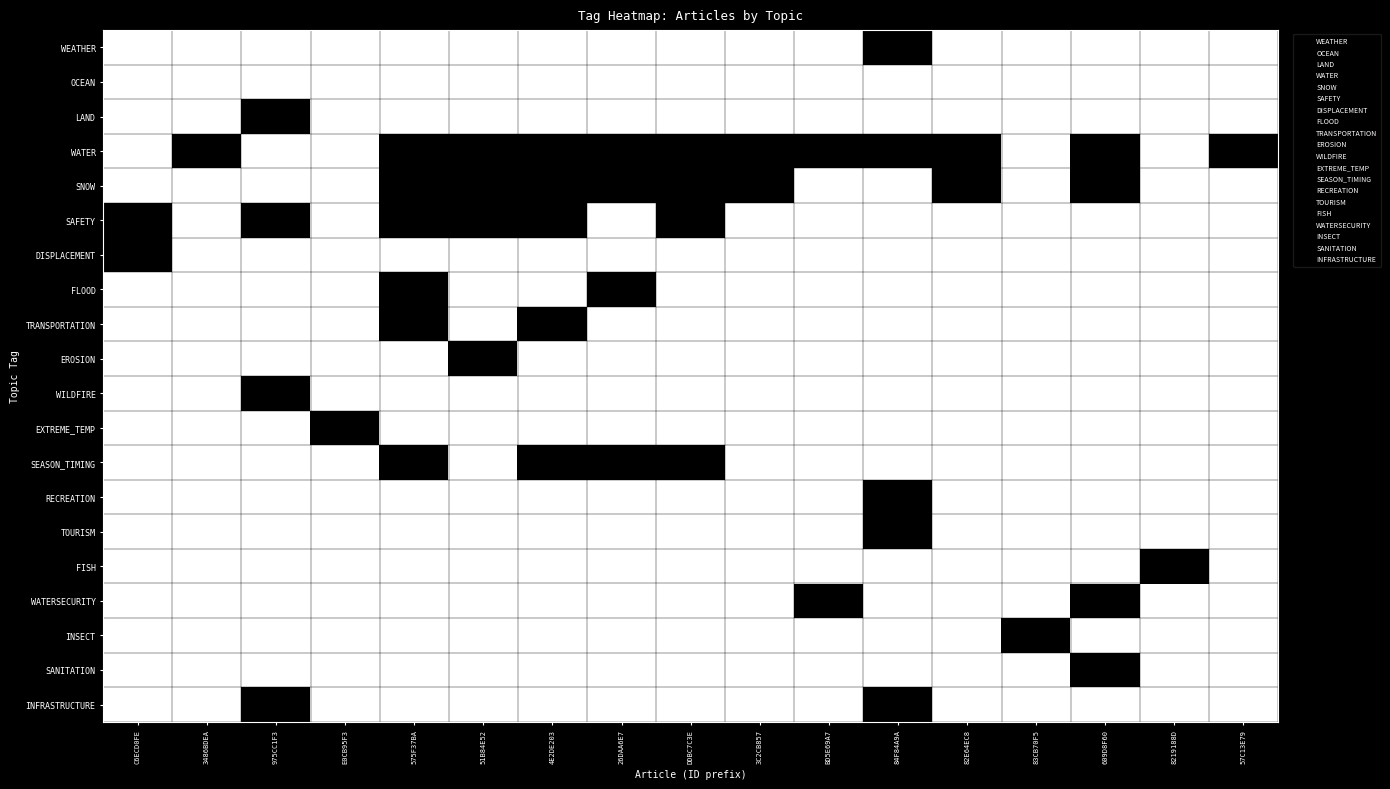

What is the total value across all series at DDBC7C3E?

4